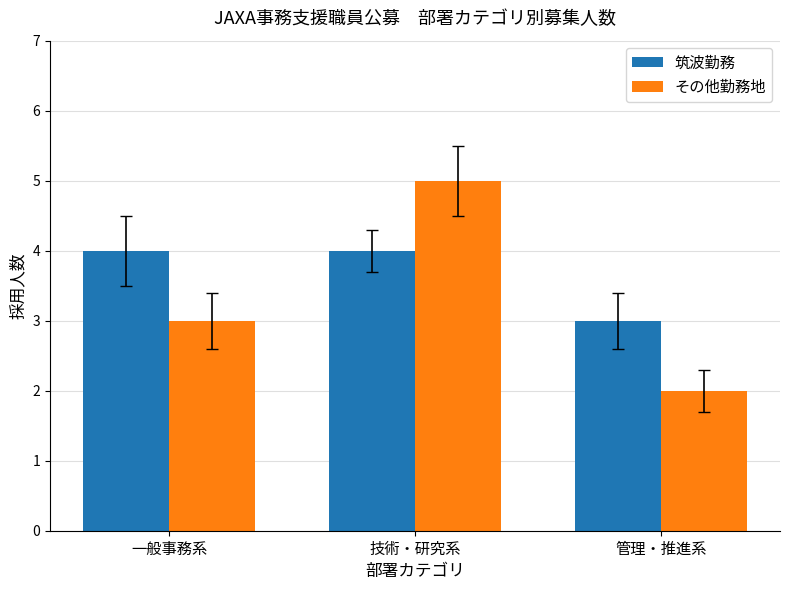

What is the approximate value of 筑波勤務 at 管理・推進系?

3